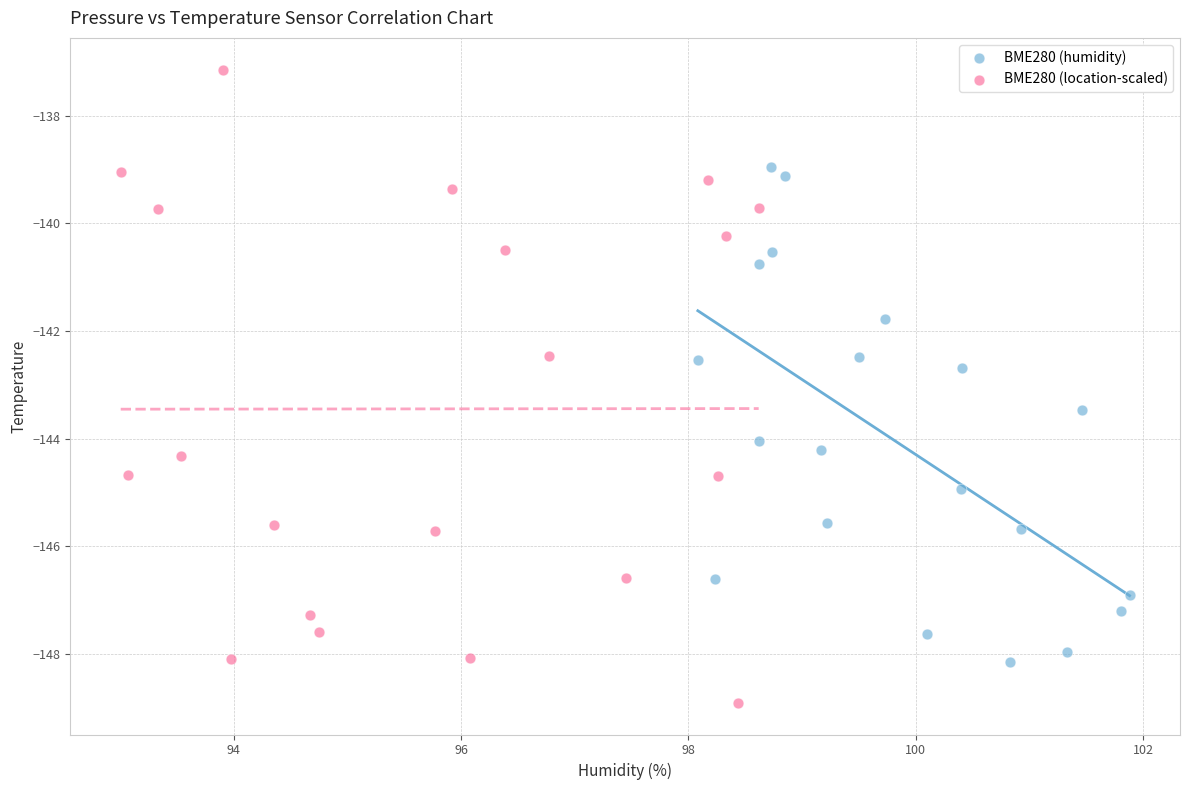

Which series has the largest Y range (max minus min)?

BME280 (location-scaled)